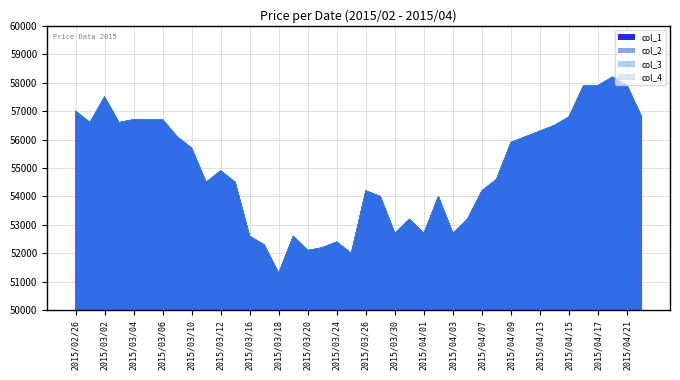

At which category does the chart reach its peak across all series?

2015/04/20